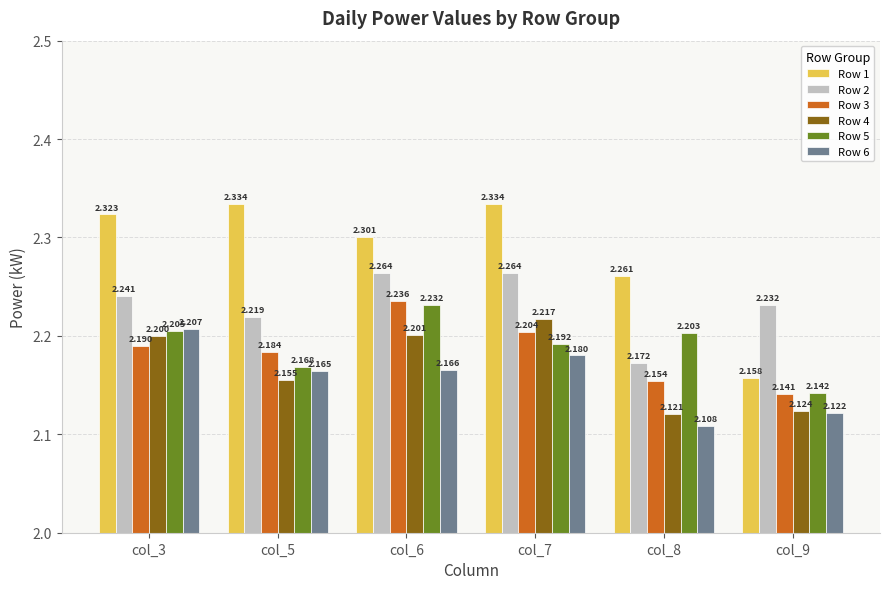

At which label does Row 2 reach its minimum?

col_8